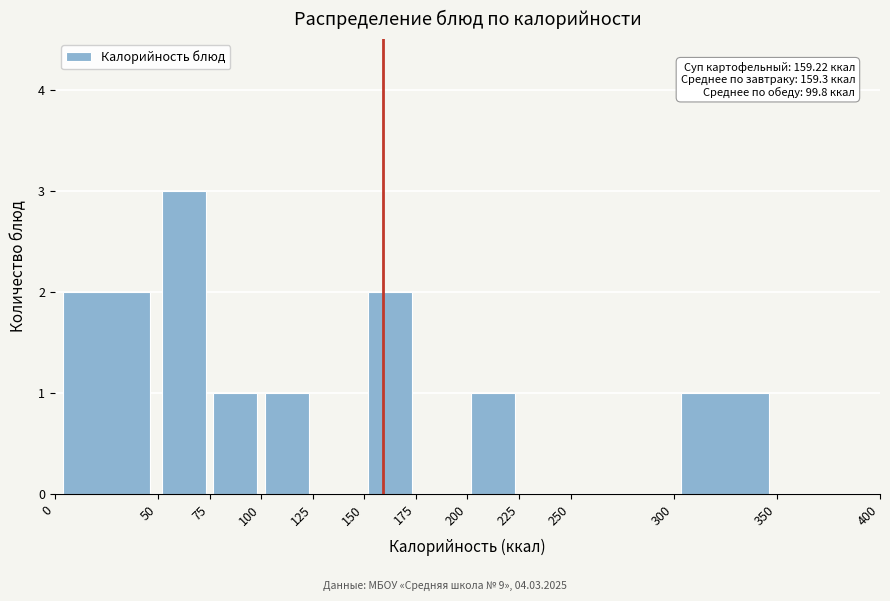

Which range on the x-axis has the tallest bar?

50 to 75